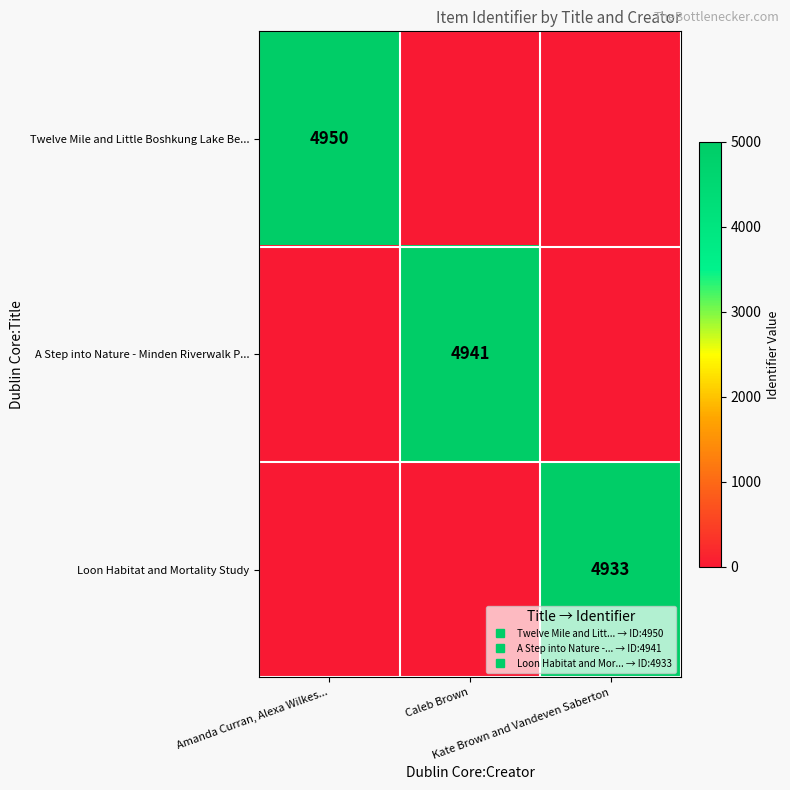

Is the value of A Step into Nature - Minden Riverwalk P... at Caleb Brown greater than the value of Twelve Mile and Little Boshkung Lake Be... at Amanda Curran, Alexa Wilkes...?

No